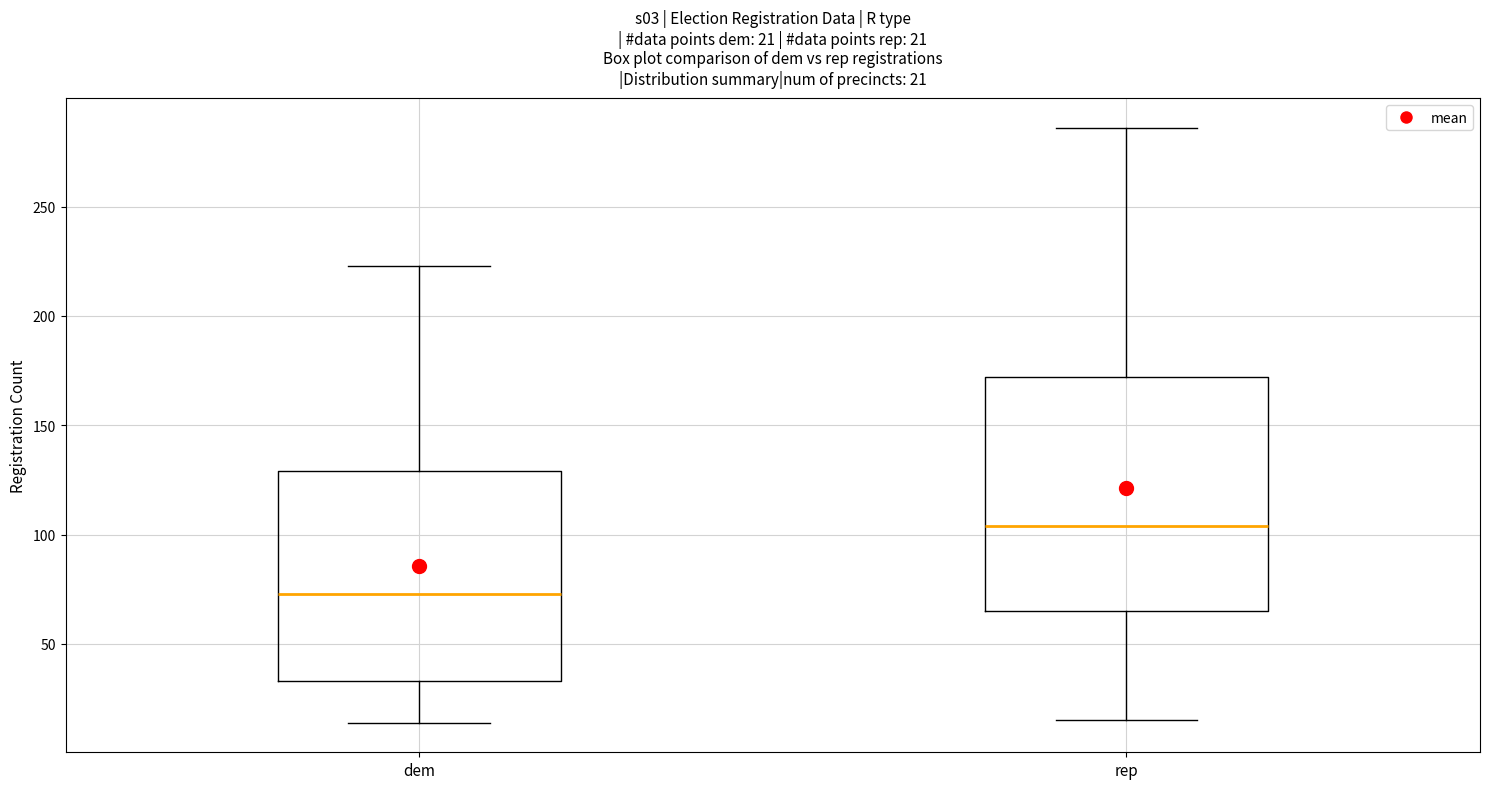

Which box is the tallest, from its lower edge to its upper edge?

rep